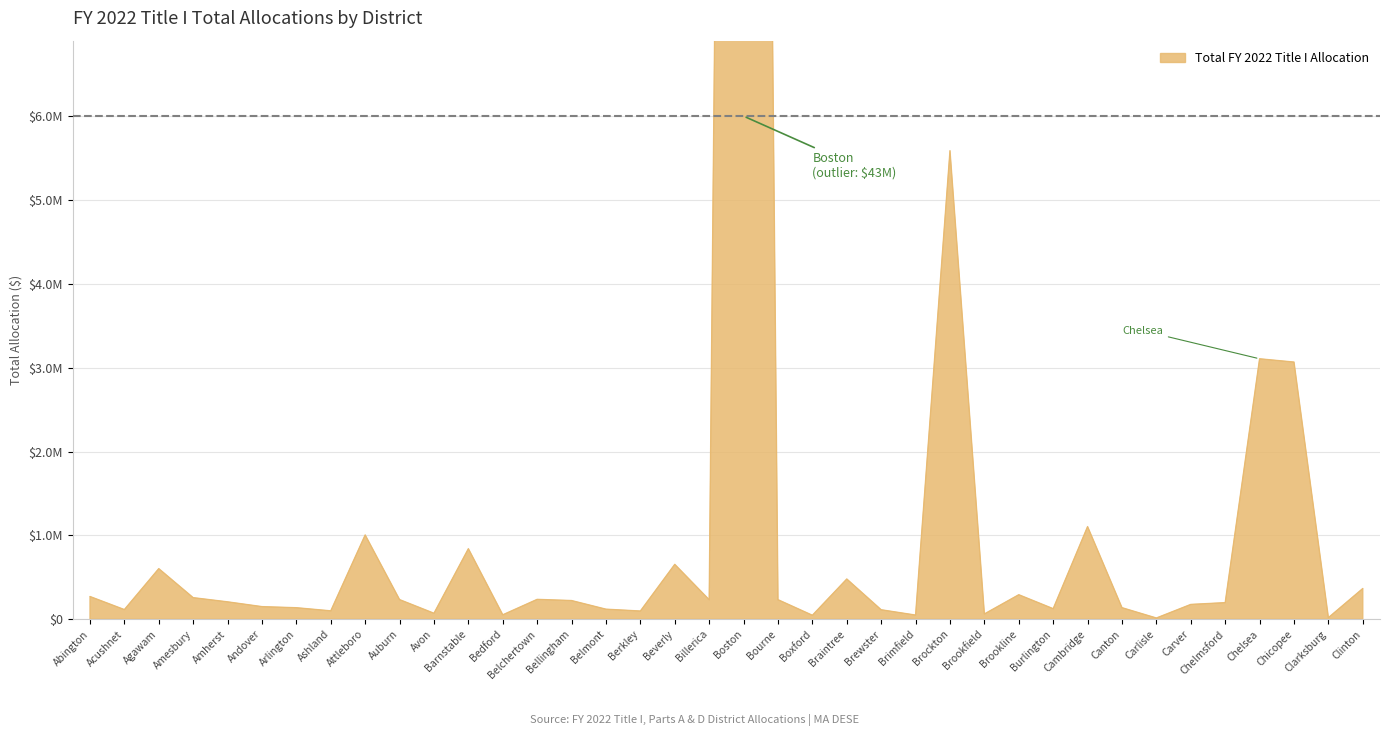

True or false: the data shows 459196 at Brookline.

False